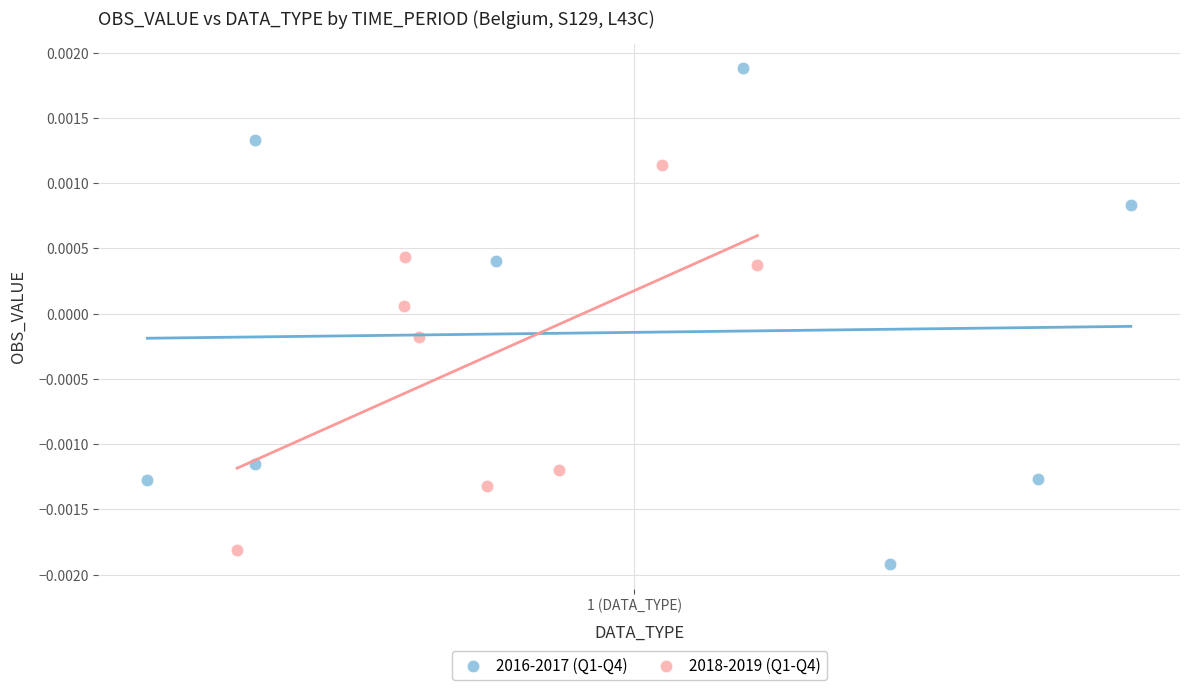

What are all the series names shown in the legend?

2016-2017 (Q1-Q4), 2018-2019 (Q1-Q4)